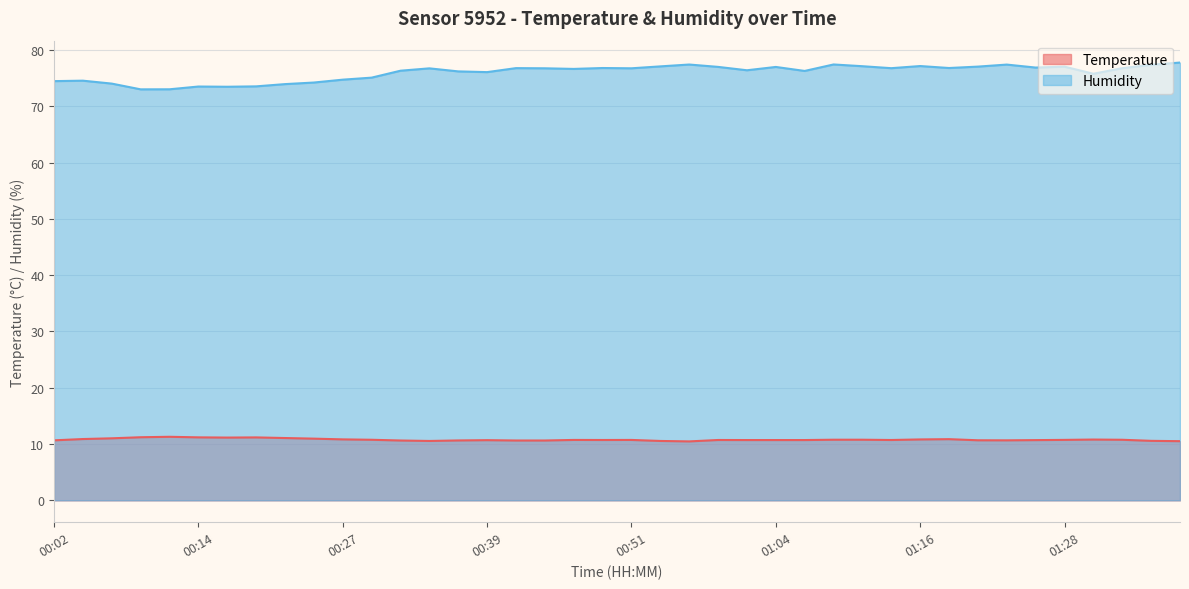

At which label is Temperature closest to 10?

00:56